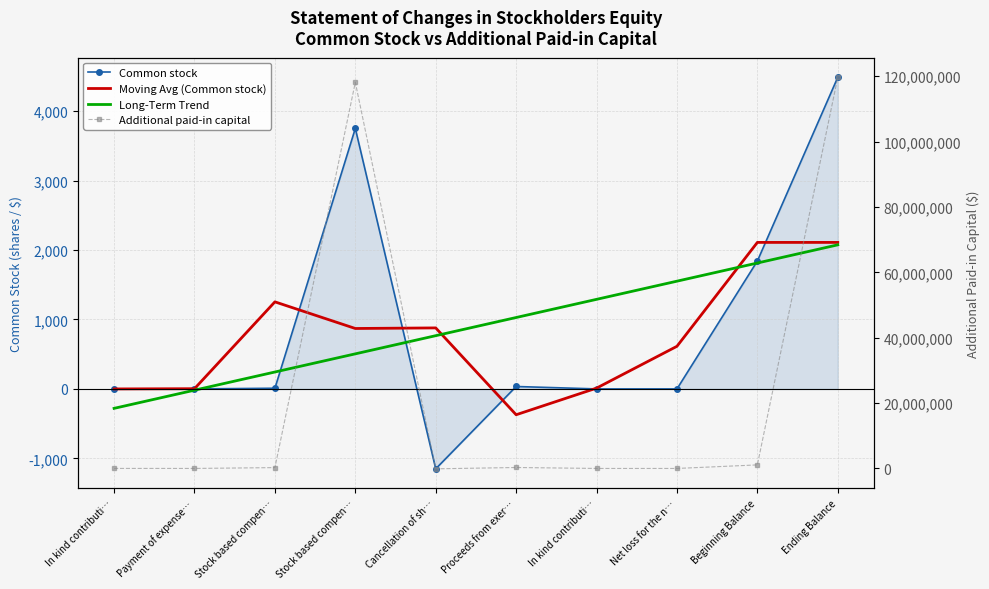

In Additional paid-in capital, how many points are lower than both neighbors (excluding endpoints)?

3